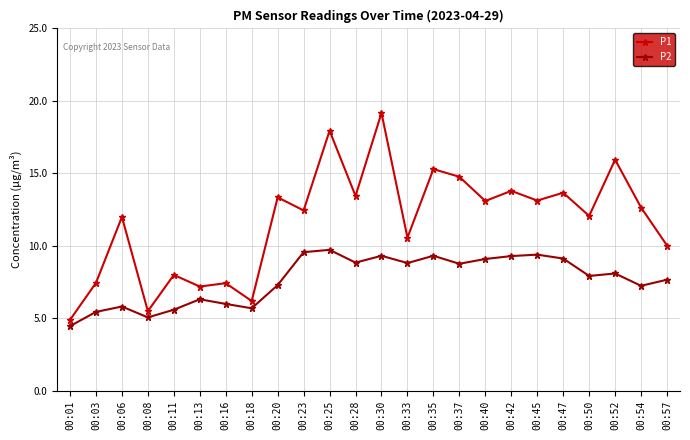

List the series in order of their overall mean, highest first.

P1, P2